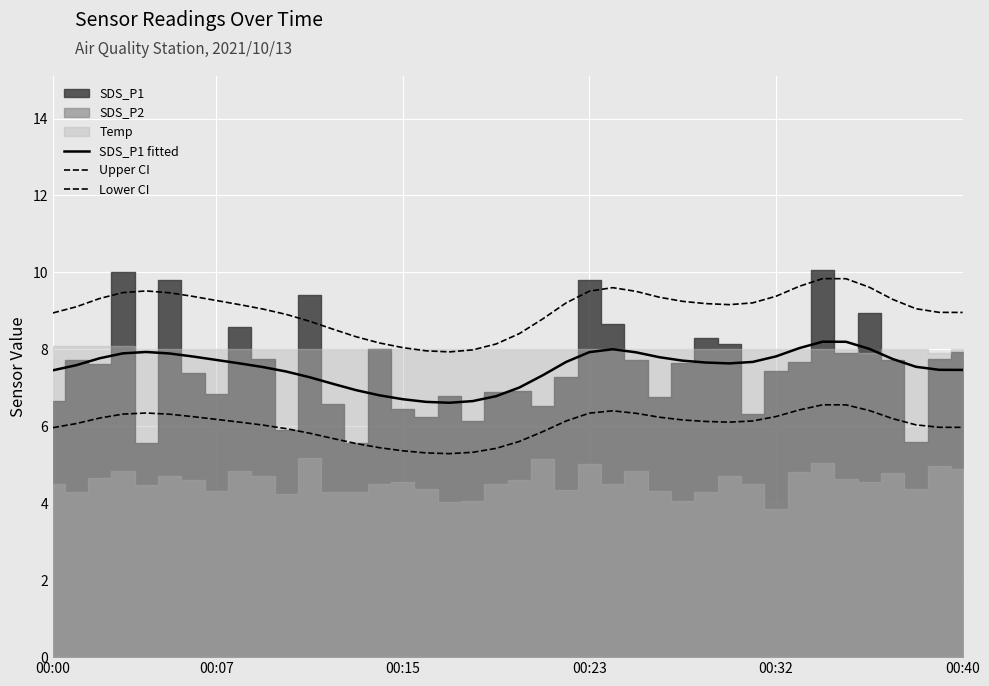

How many values in the SDS_P1 fitted series are below 7?

7